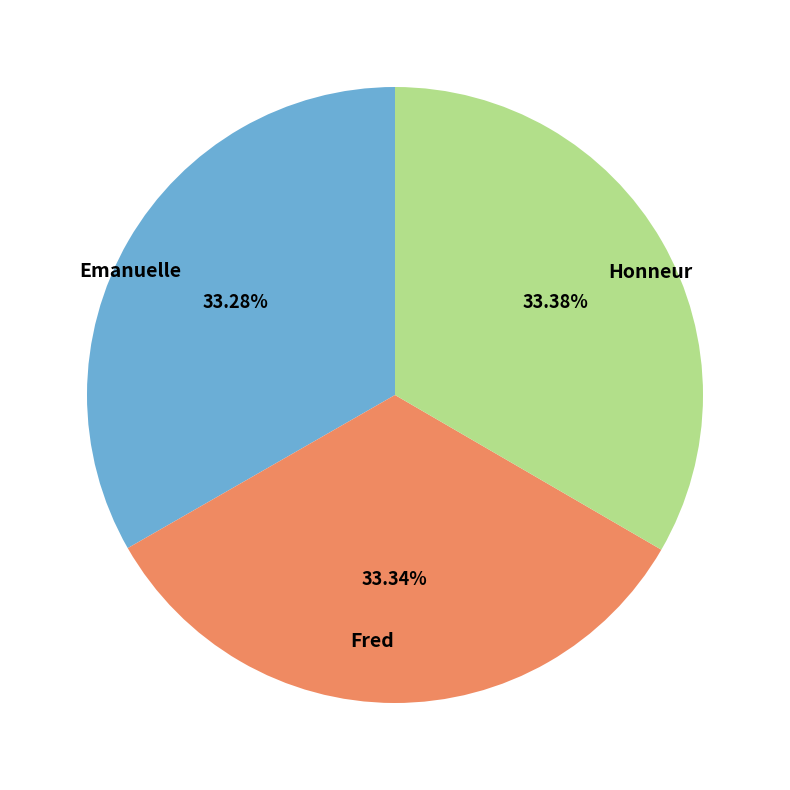

The Honneur slice represents 33% of the pie. True or false?

True